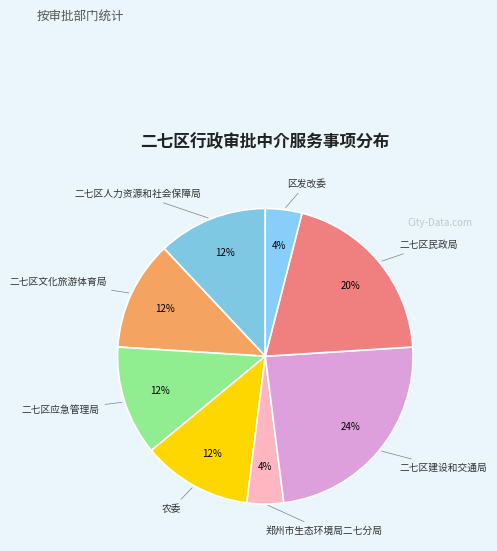

Count the number of slices in the pie.

8